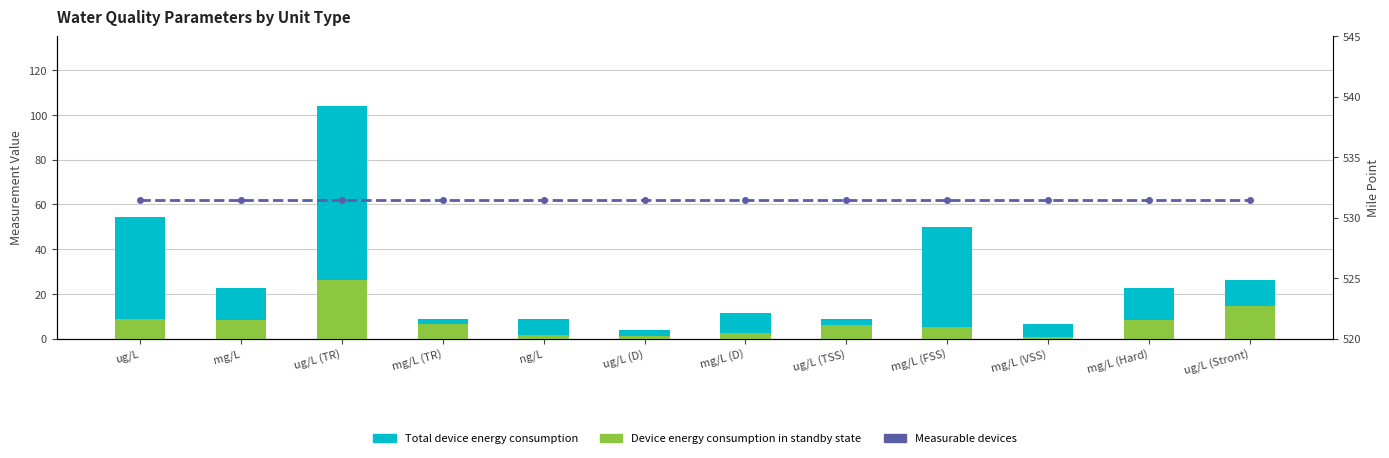

Rank the categories by Measurable devices value from lowest to highest.

ug/L, mg/L, ug/L (TR), mg/L (TR), ng/L, ug/L (D), mg/L (D), ug/L (TSS), mg/L (FSS), mg/L (VSS), mg/L (Hard), ug/L (Stront)